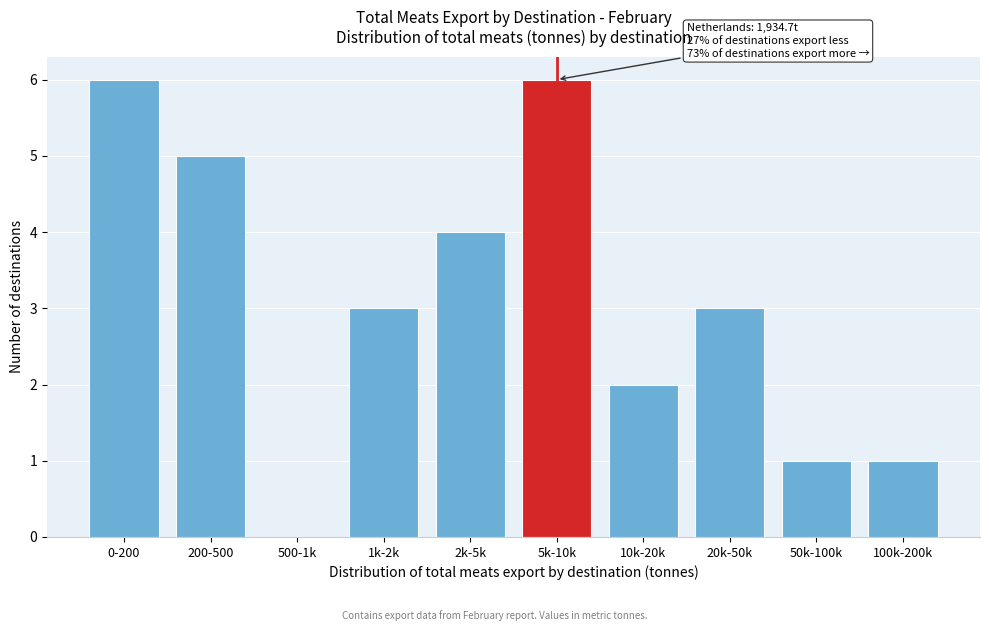

Reading right to left, extract all data points from this chart.

100k-200k=1	50k-100k=1	20k-50k=3	10k-20k=2	5k-10k=6	2k-5k=4	1k-2k=3	500-1k=0	200-500=5	0-200=6